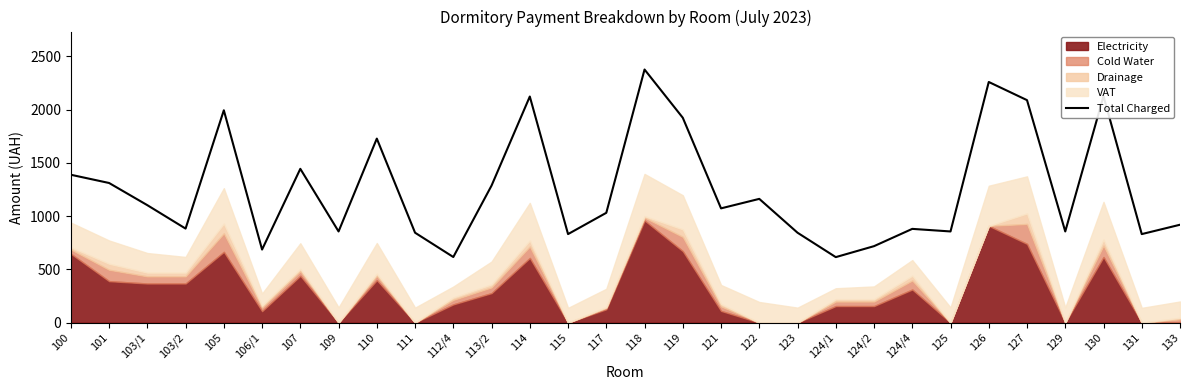

The value at 103/1 is 400.5. True or false?

False